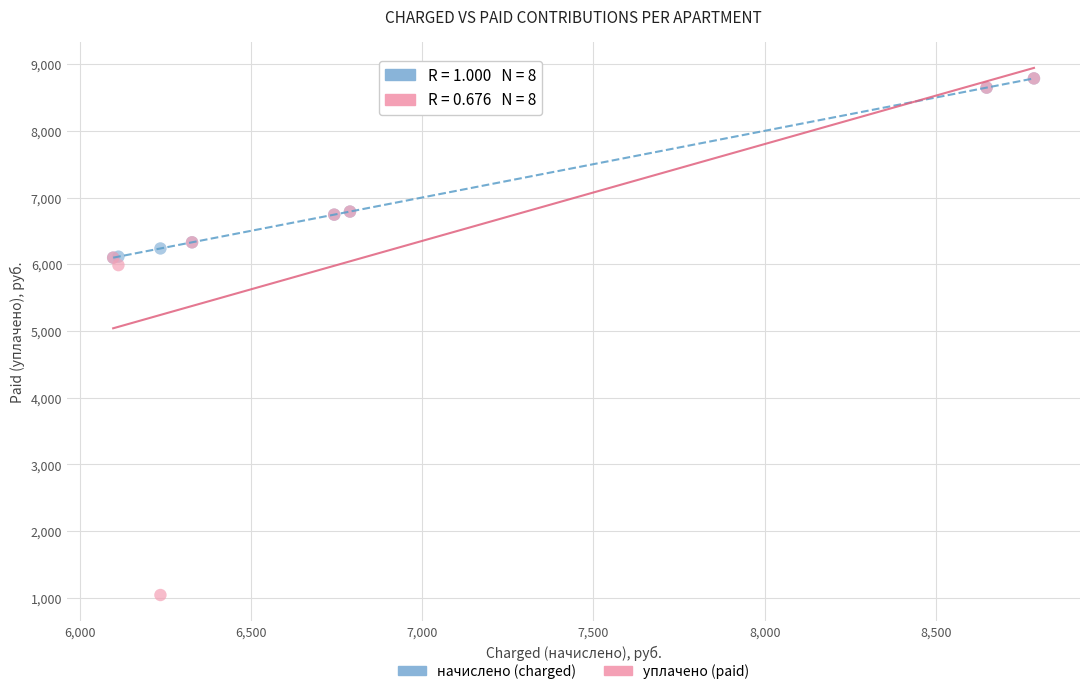

What are all the series names shown in the legend?

начислено (charged), уплачено (paid)